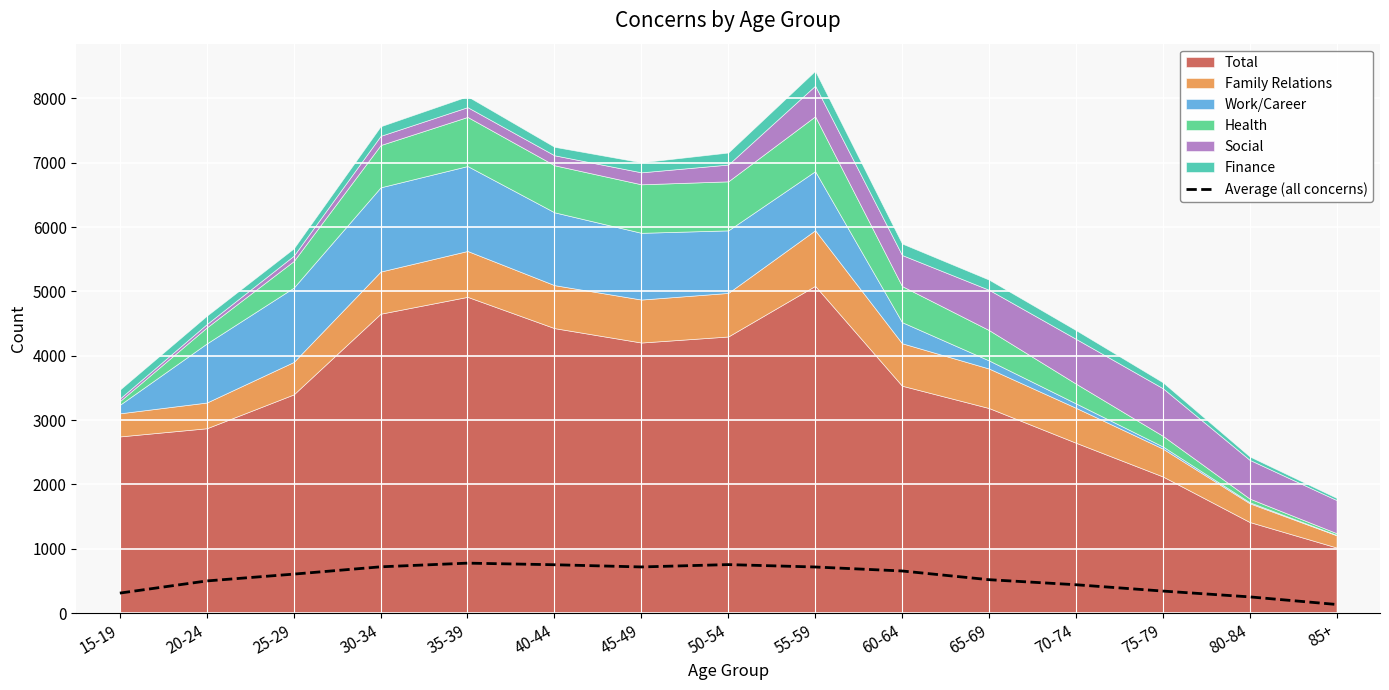

What position from the left is 85+?

15